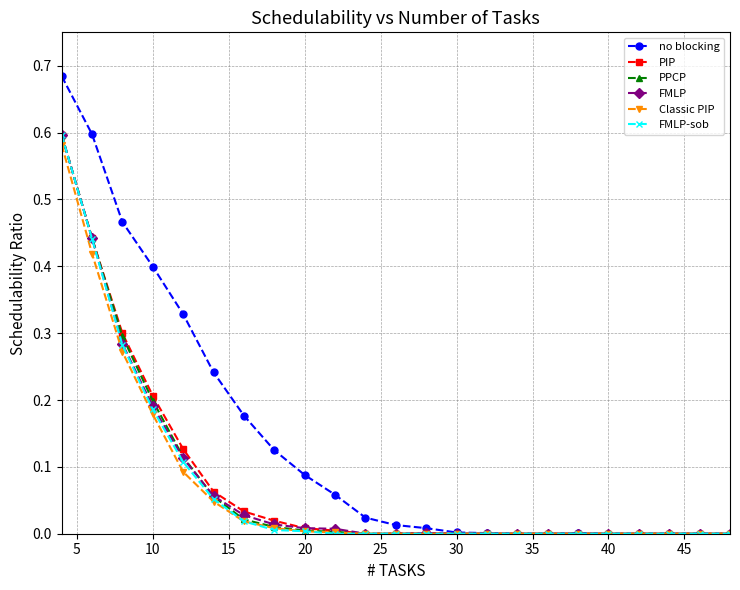

Which series has the widest spread of values?

no blocking